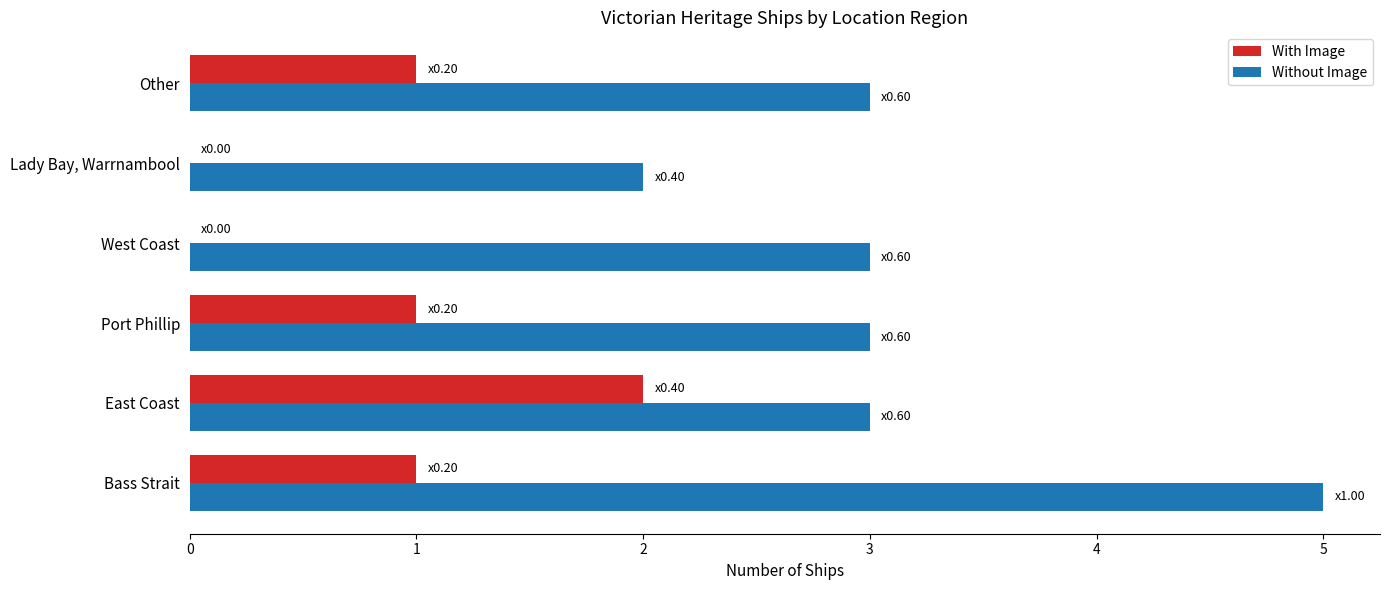

The Without Image series shows 2 at East Coast. True or false?

False